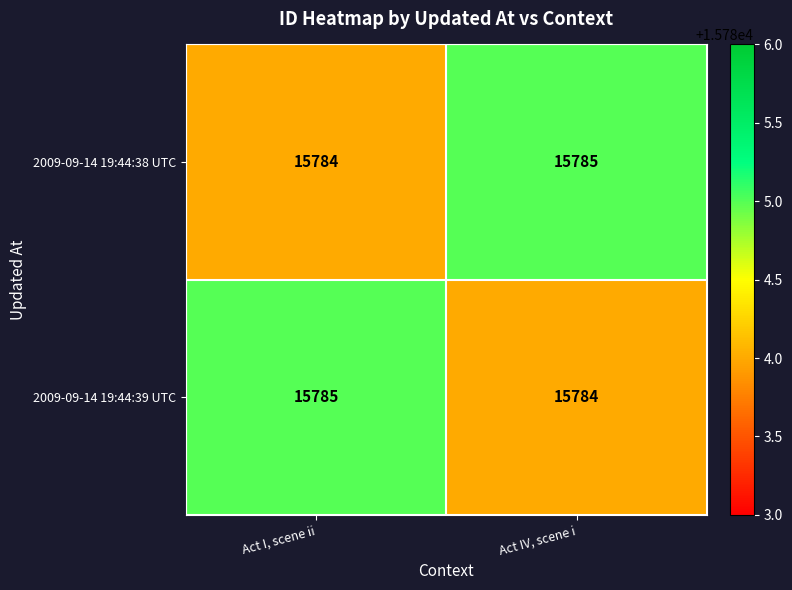

Reading left to right, extract all data points from this chart.

2009-09-14 19:44:38 UTC: Act I, scene ii=15784	Act IV, scene i=15785
2009-09-14 19:44:39 UTC: Act I, scene ii=15785	Act IV, scene i=15784